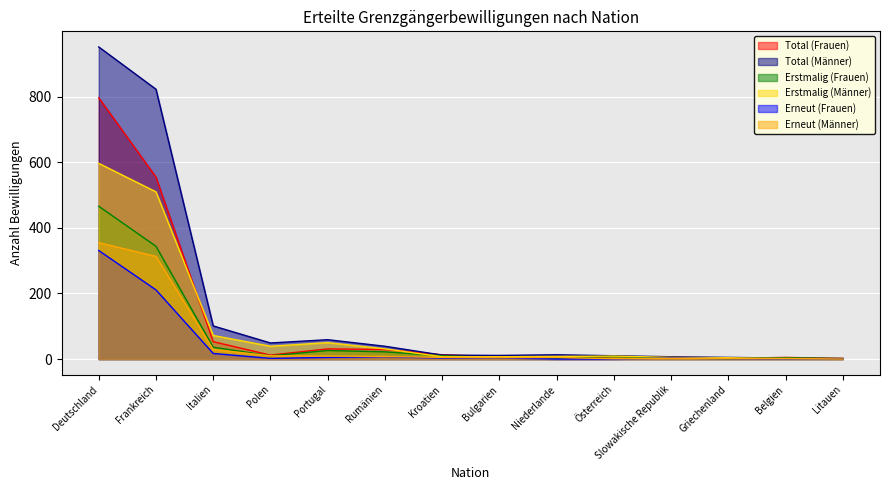

List the series in order of their peak value, highest first.

Total (Männer), Total (Frauen), Erstmalig (Männer), Erstmalig (Frauen), Erneut (Männer), Erneut (Frauen)